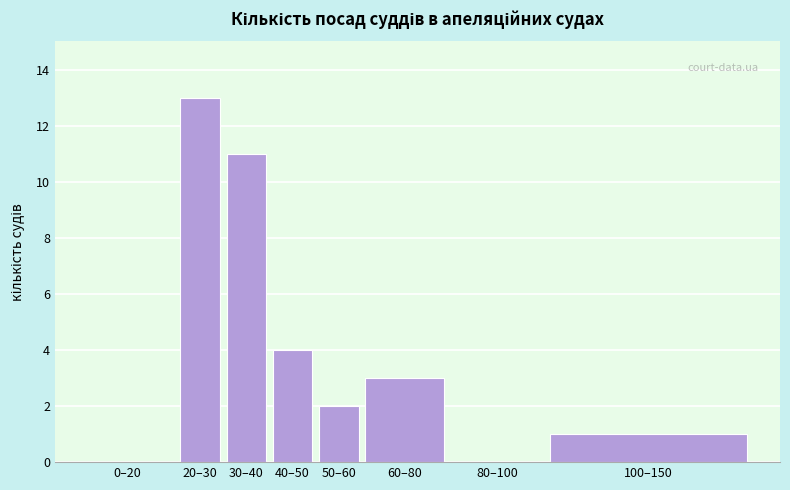

Reading left to right, transcribe all the data shown in this chart.

0–20=0	20–30=13	30–40=11	40–50=4	50–60=2	60–80=3	80–100=0	100–150=1